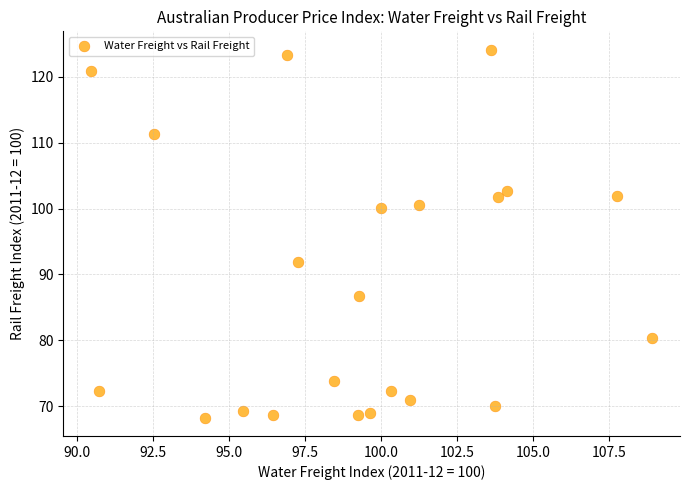

What is the range of X values (max minus min)?

18.4